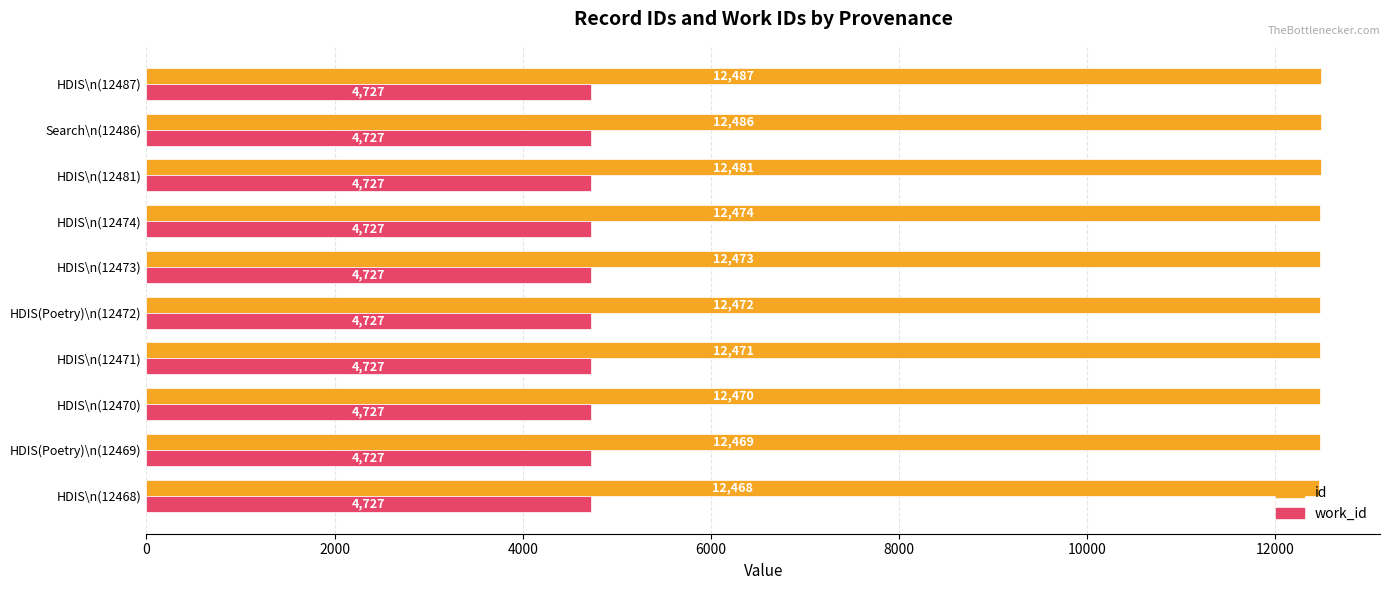

Which series has the largest total across all categories?

id